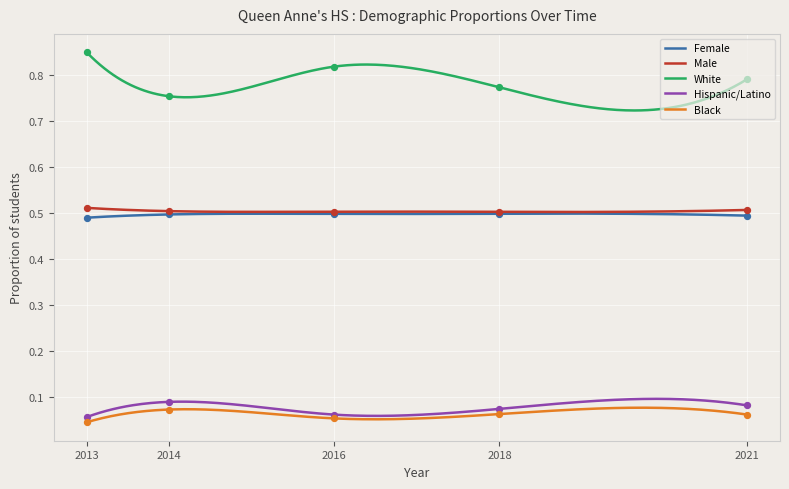

Which series has the largest total across all categories?

White